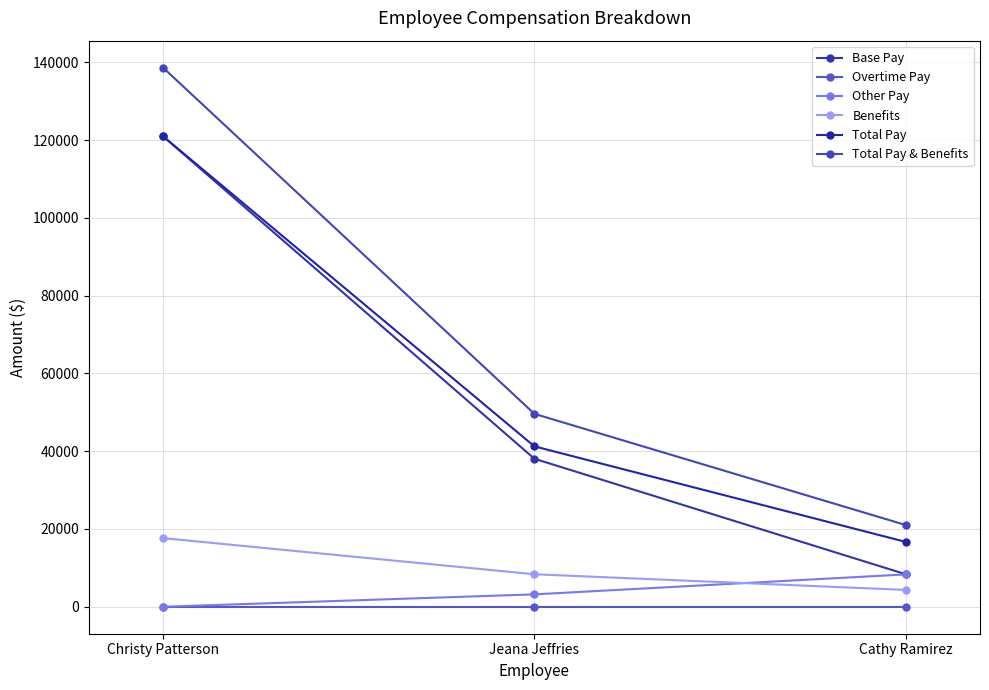

Between Jeana Jeffries and Cathy Ramirez, which series saw the biggest shift?

Base Pay